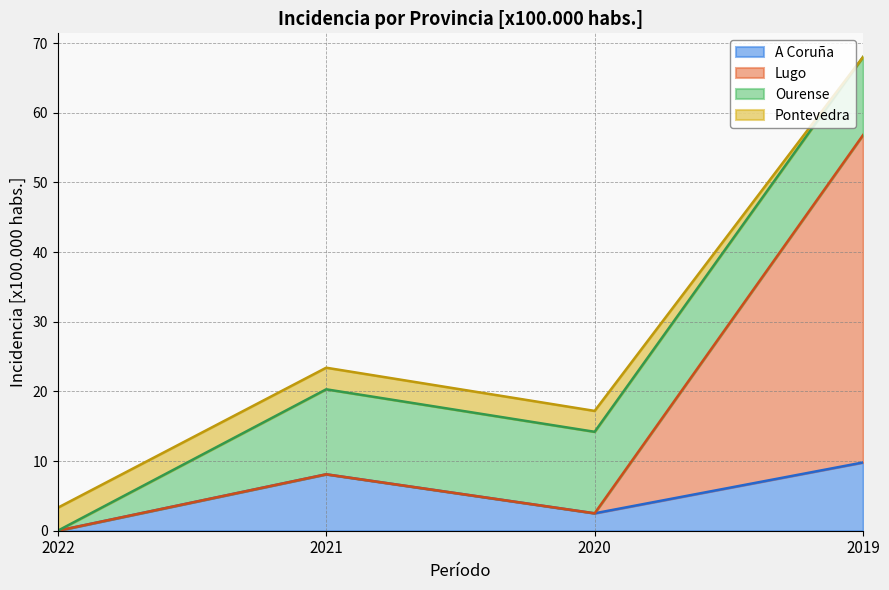

At how many categories does at least one series exceed 17?

1